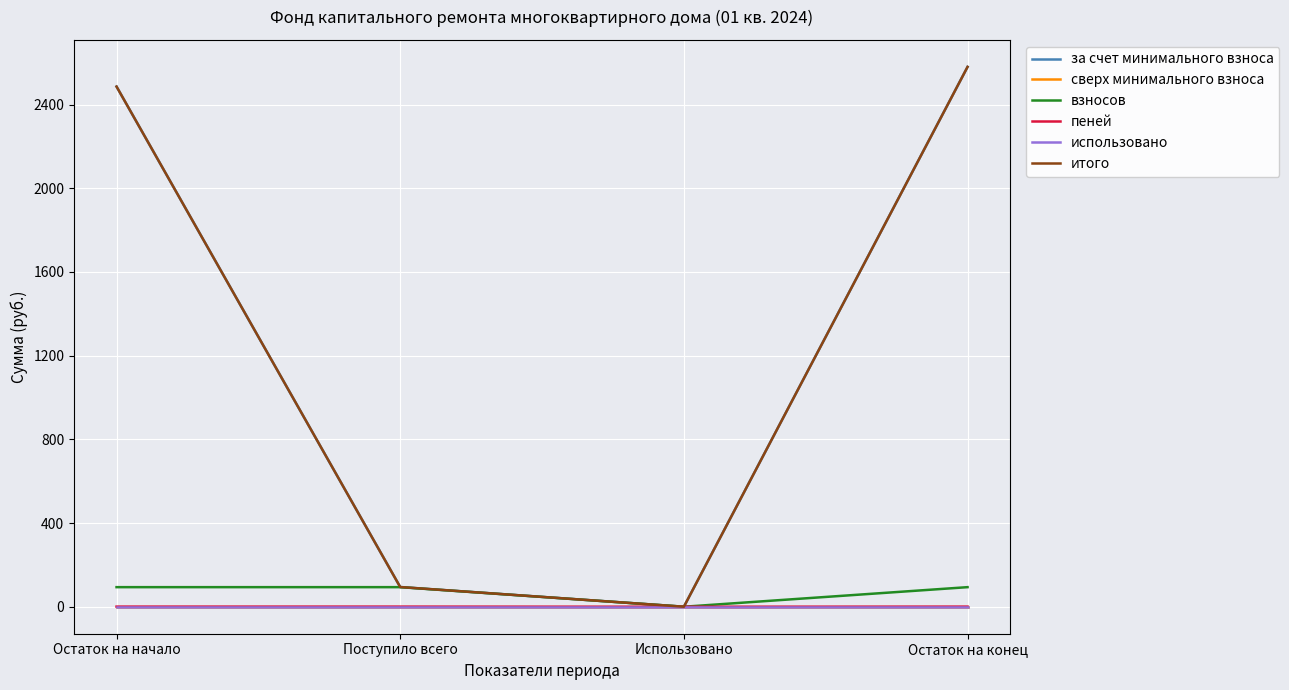

True or false: сверх минимального взноса and пеней intersect in this chart.

False